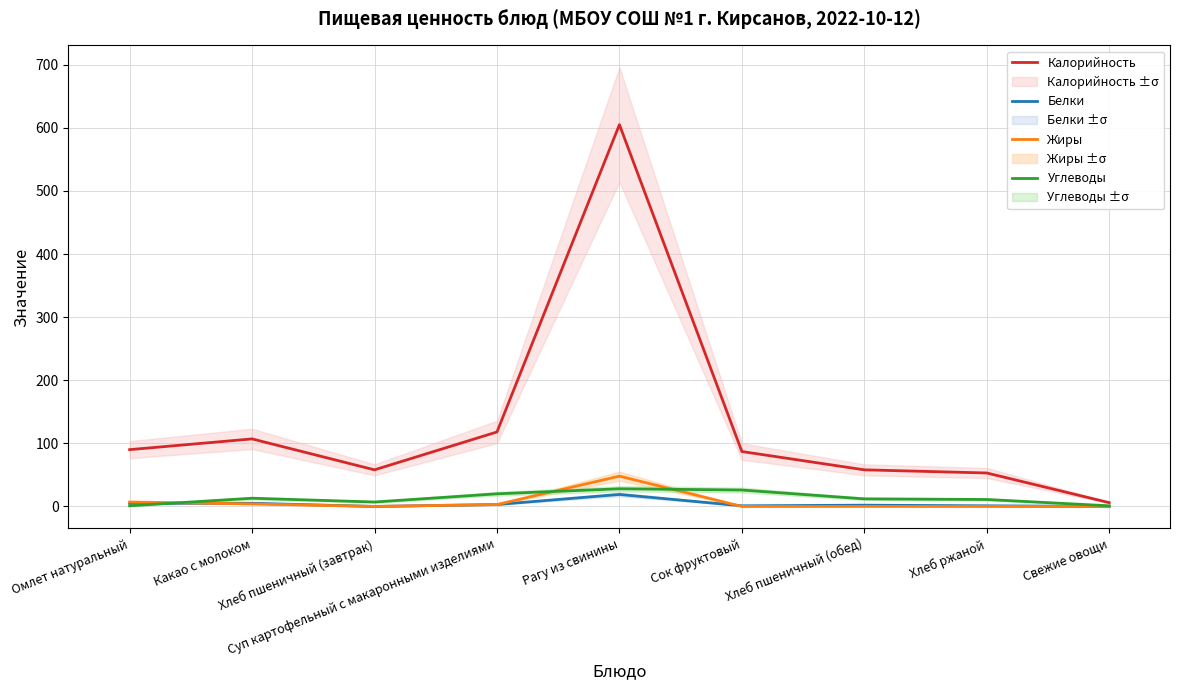

The value of Жиры at Суп картофельный с макаронными изделиями is 5. True or false?

False